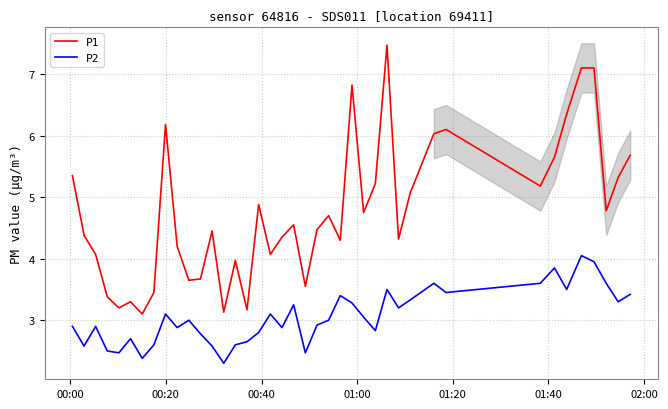

True or false: P2 and P1 intersect in this chart.

False